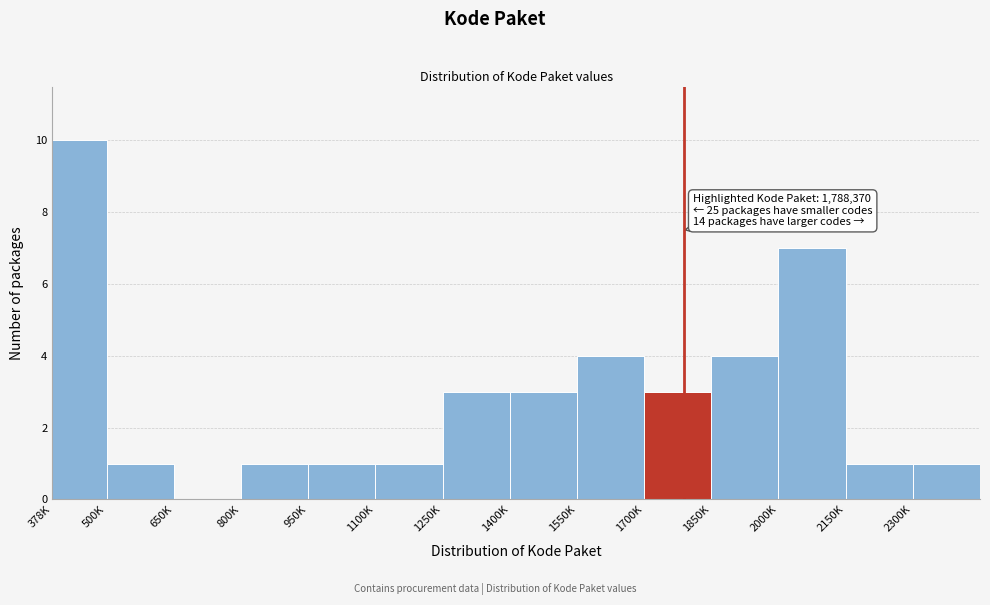

Reading left to right, transcribe all the data shown in this chart.

378K=10	500K=1	650K=0	800K=1	950K=1	1100K=1	1250K=3	1400K=3	1550K=4	1700K=3	1850K=4	2000K=7	2150K=1	2300K=1